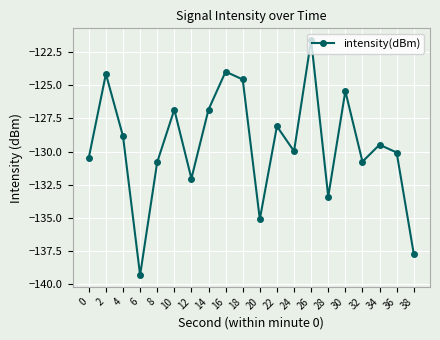

Is this an area chart (filled region under the line)?

No